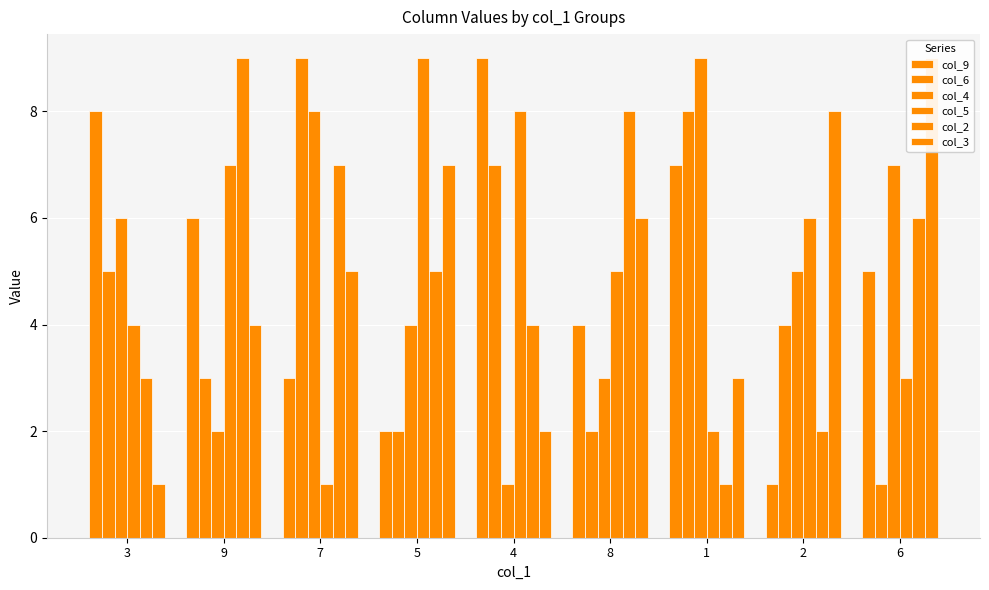

Which series has the largest range (max minus min)?

col_9